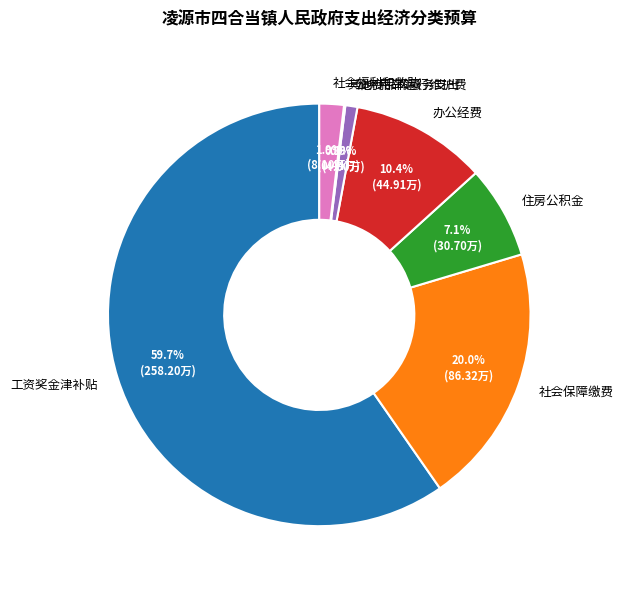

Which category has the biggest portion of the pie?

工资奖金津补贴